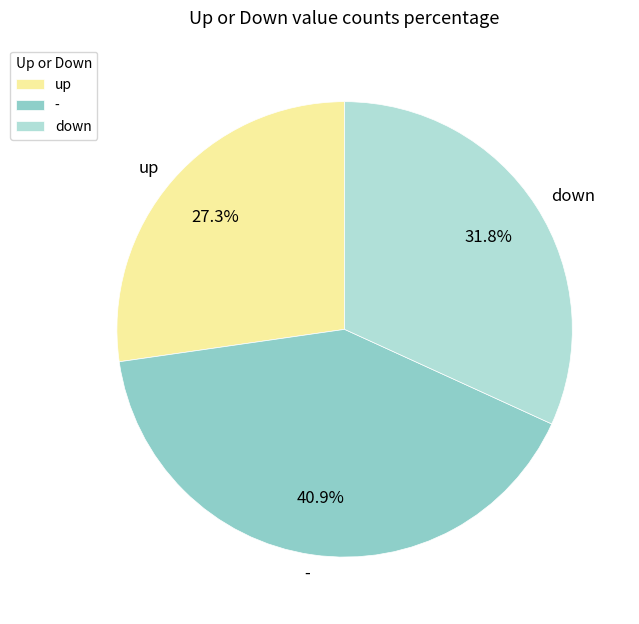

Is there a majority slice in this chart?

No